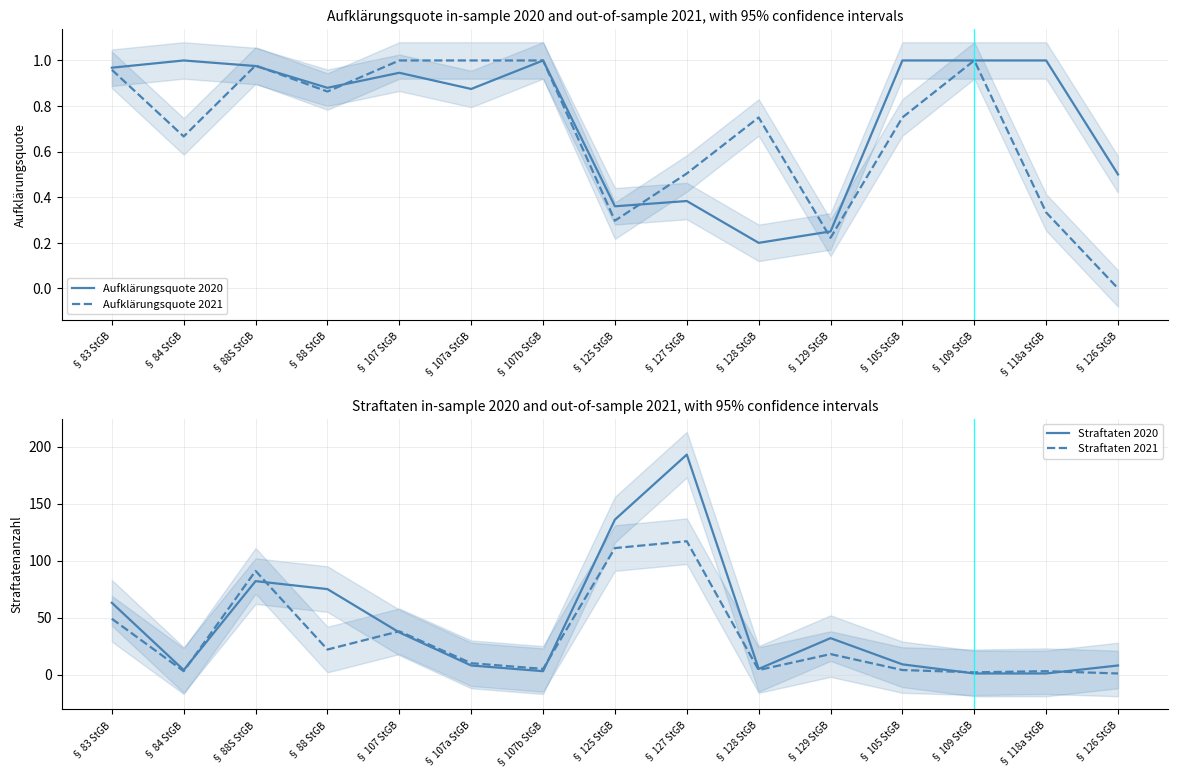

True or false: Aufklärungsquote 2020 and Aufklärungsquote 2021 cross at least once.

True